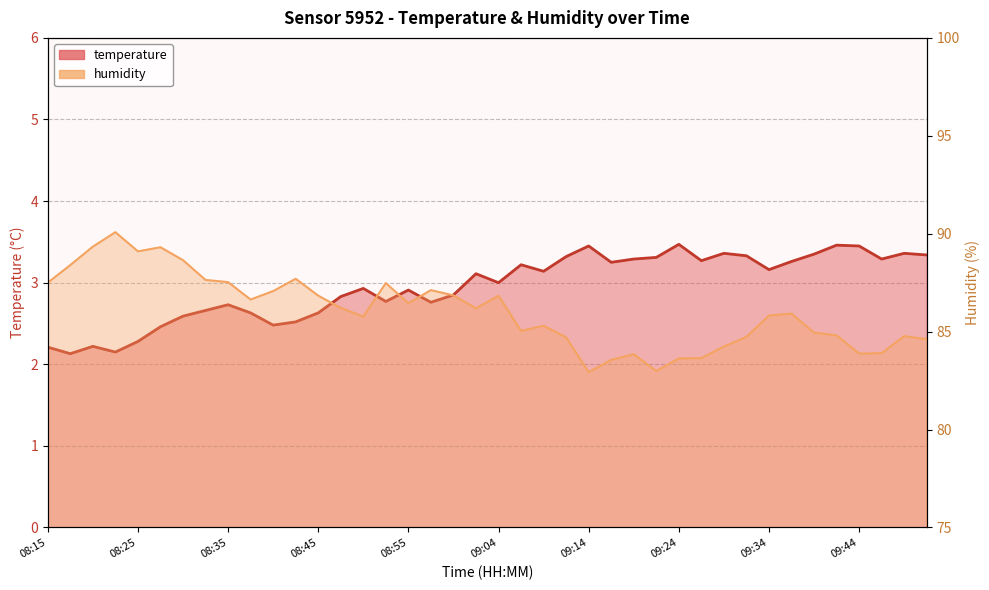

What is the greatest value displayed?

90.1